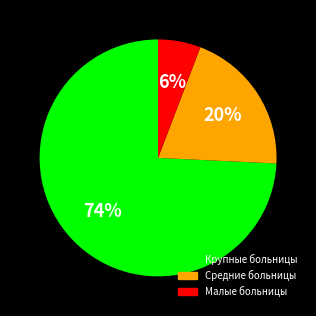

To the nearest percent, what is the difference between the largest and smallest slice percentages?

68%